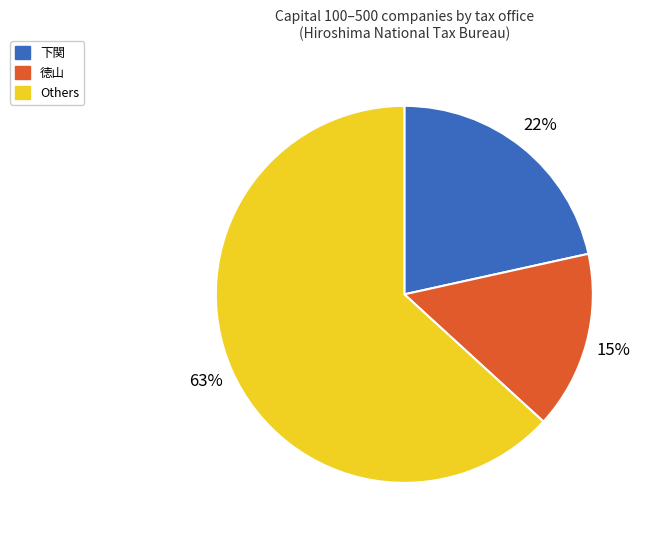

What is the largest slice in the pie chart?

Others